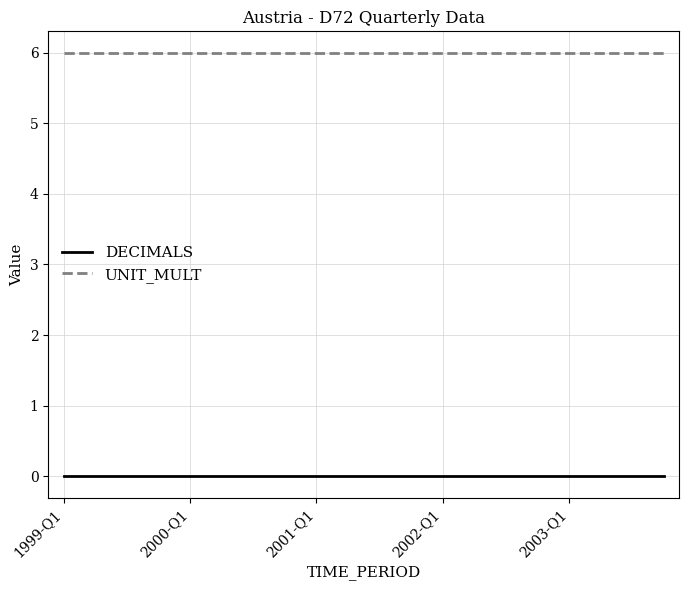

True or false: DECIMALS and UNIT_MULT intersect in this chart.

False